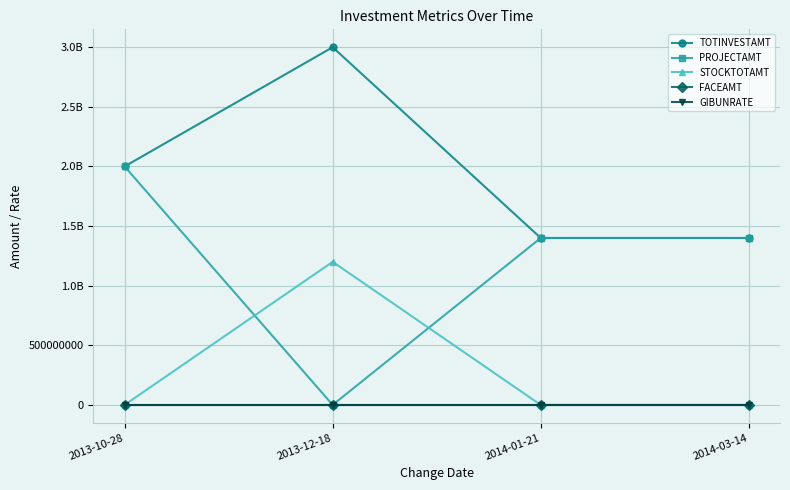

What is the difference between the FACEAMT values at 2013-12-18 and 2014-03-14?

500